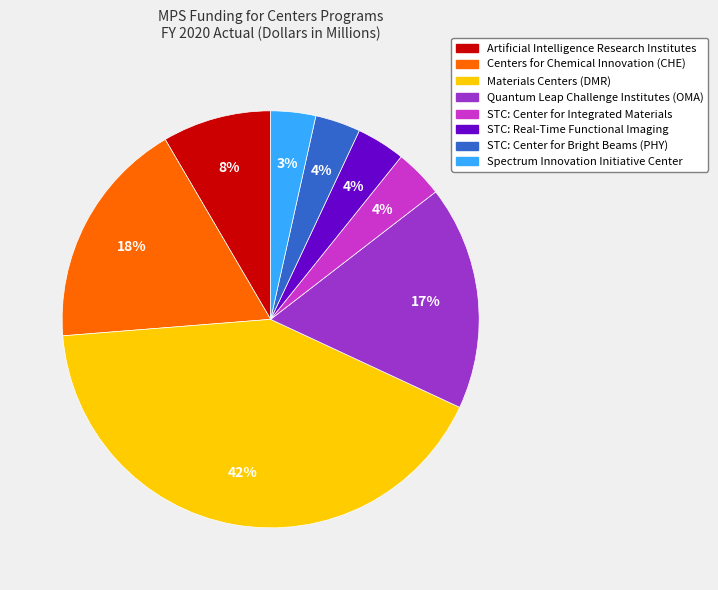

How many segments does this pie chart have?

8